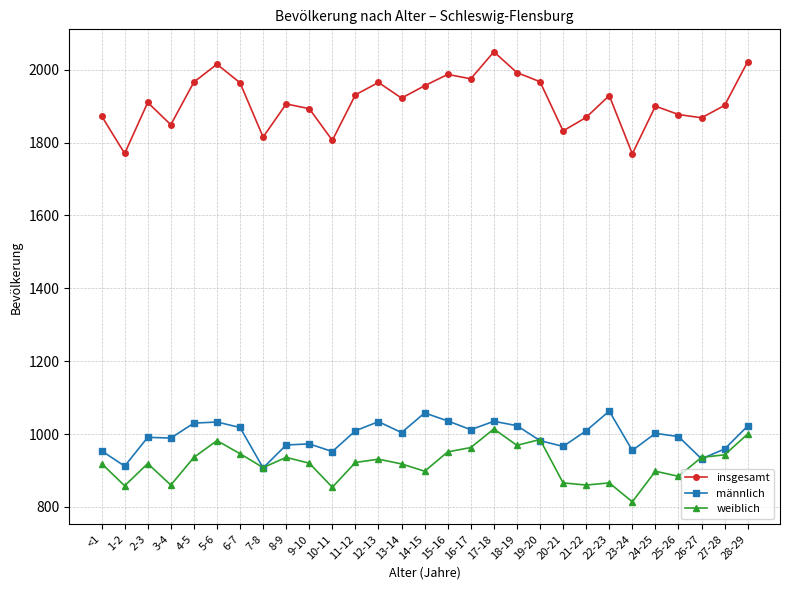

In insgesamt, how many points are higher than both neighbors (excluding endpoints)?

8